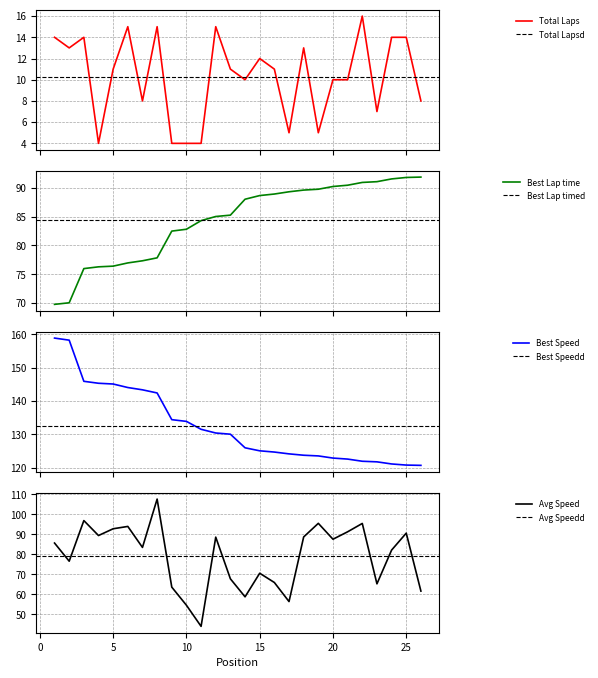

What is the sum of the Best Speed values at 9 and 4?

279.7